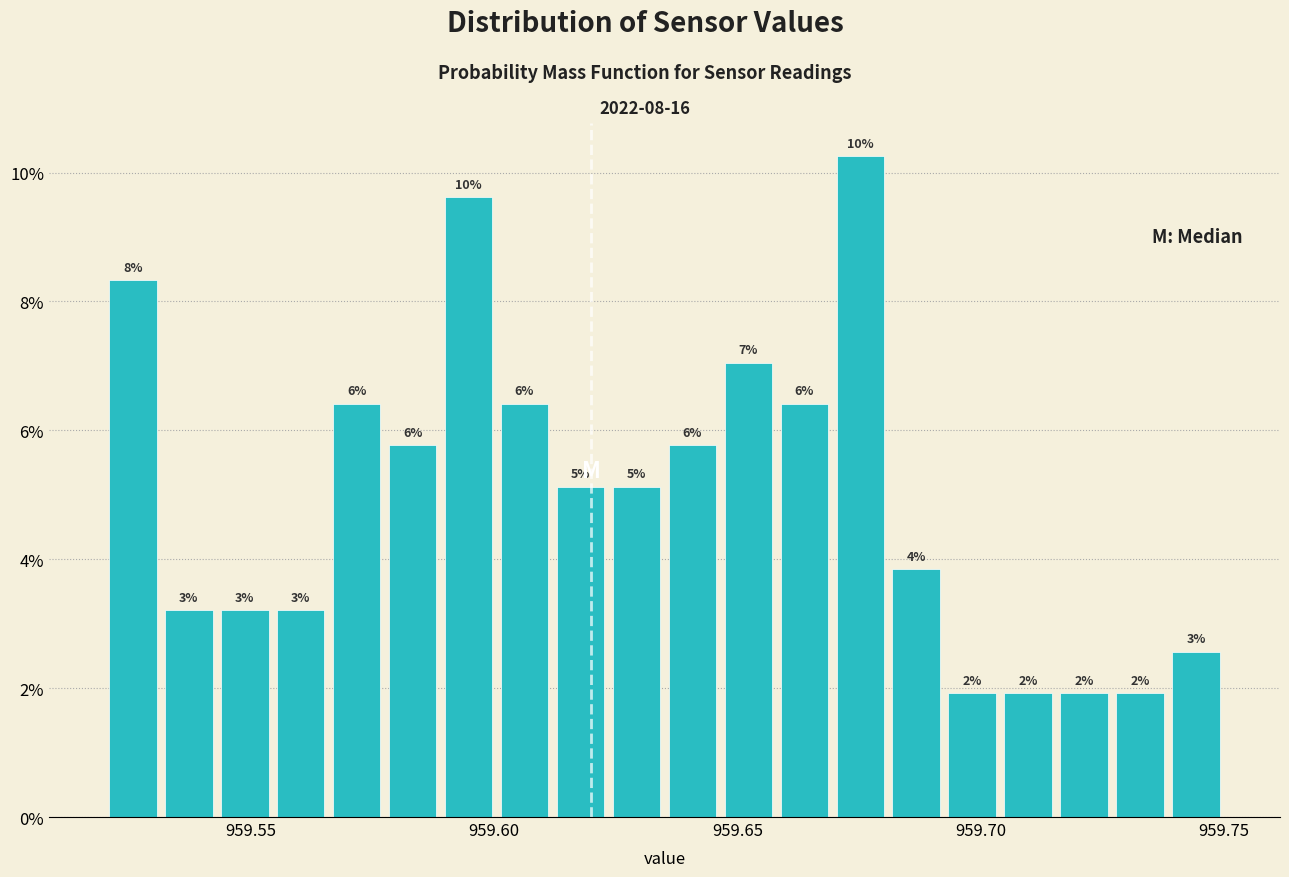

Around what value on the x-axis is the tallest bar? Give the approximate position of its centre, as read against the axis.

959.675